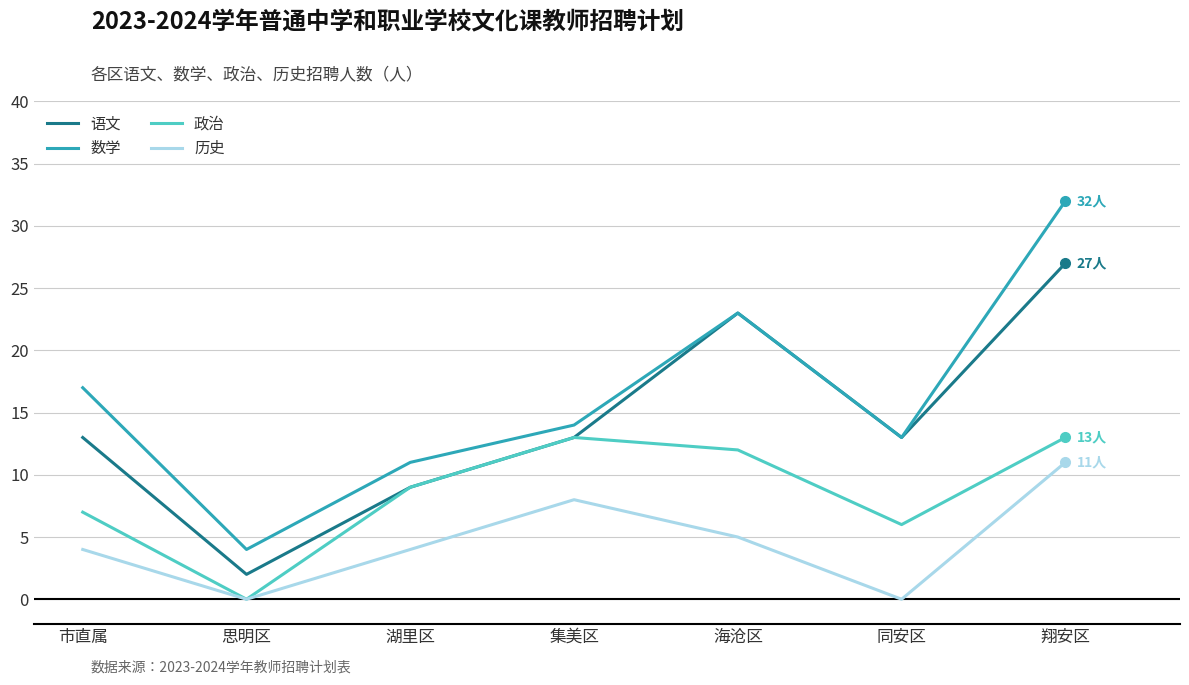

What is the highest value of the 语文 series?

27